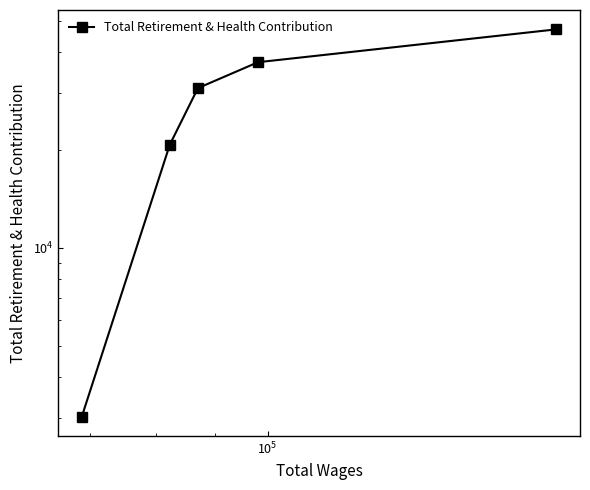

What is the value of the 3rd point from the left?

30979